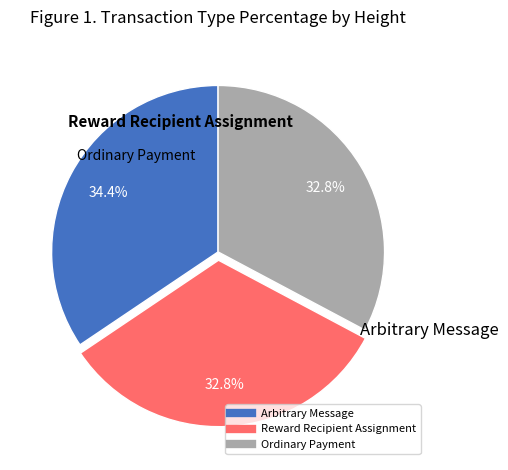

How many segments does this pie chart have?

3